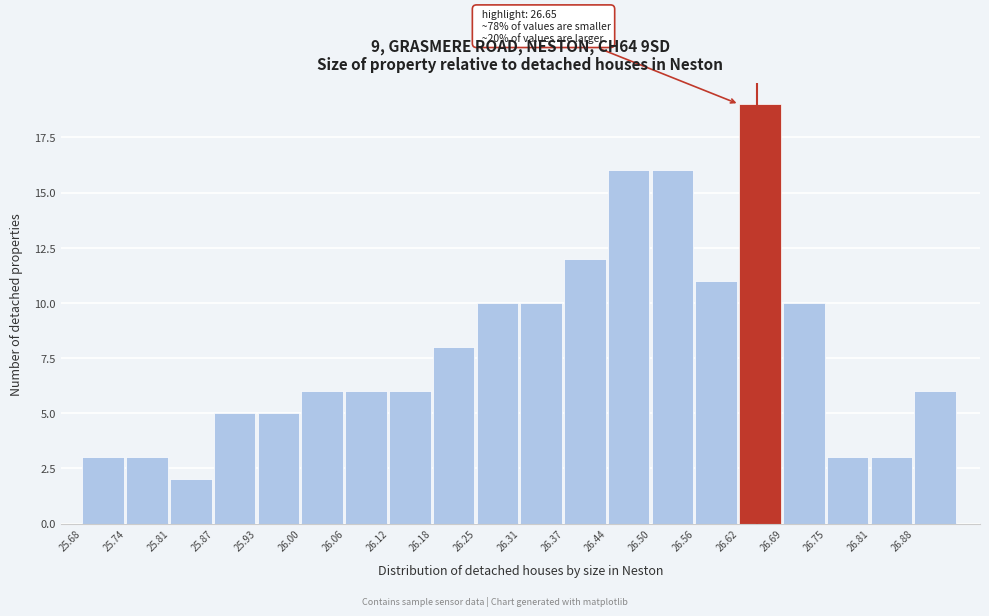

Which range on the x-axis has the tallest bar?

26.625 to 26.688